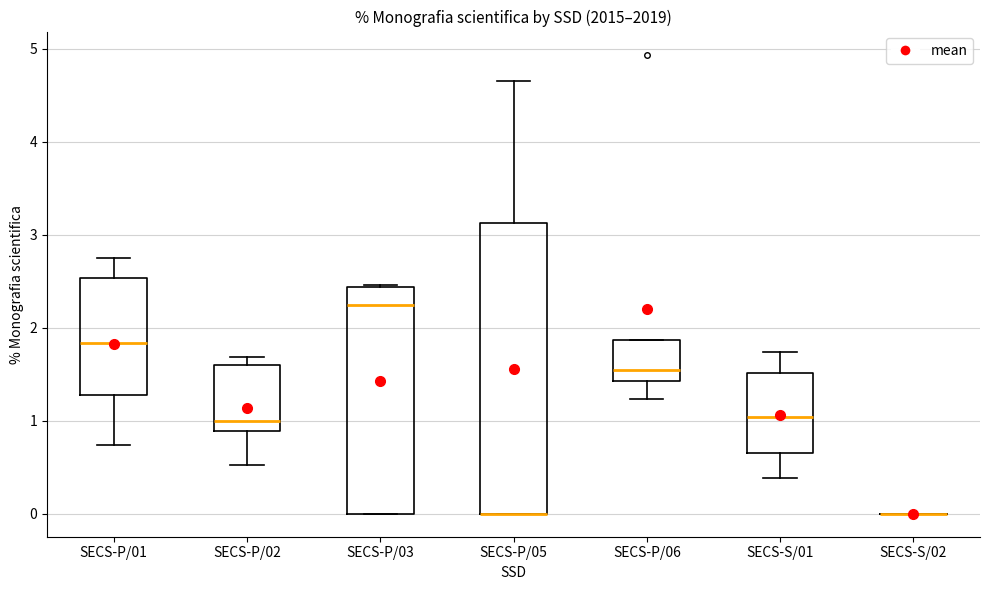

Where does the lower whisker of the box for SECS-P/01 end on the y-axis? The values are not printed on the chart, so give them approximately, as read against the axis.

0.7